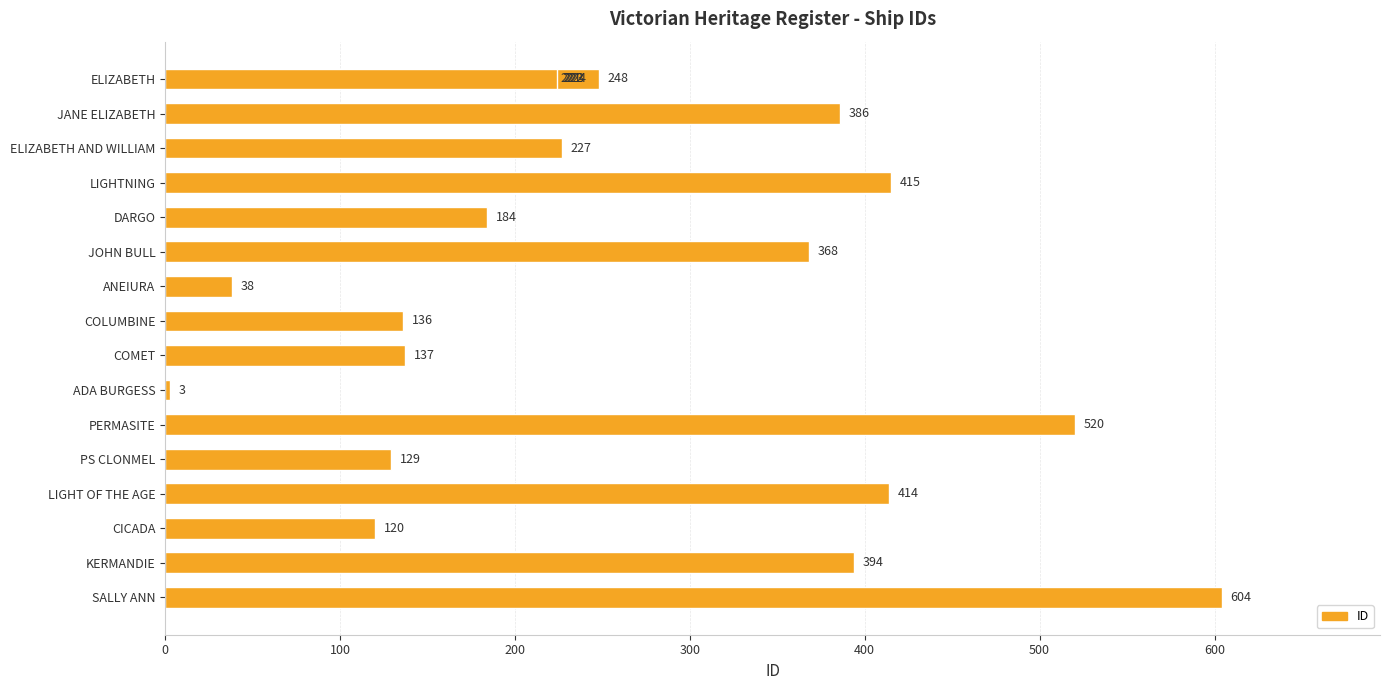

Reading left to right, list all the values displayed in this chart.

248	386	222	221	223	224	227	415	184	368	38	136	137	3	520	129	414	120	394	604